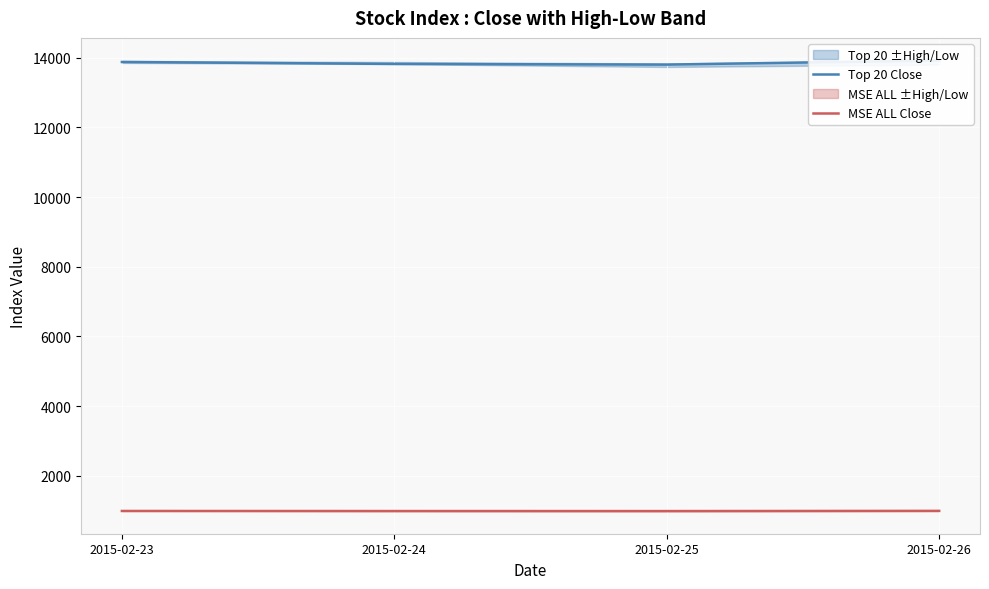

The value of MSE ALL Close at 2015-02-24 is 1710.5. True or false?

False